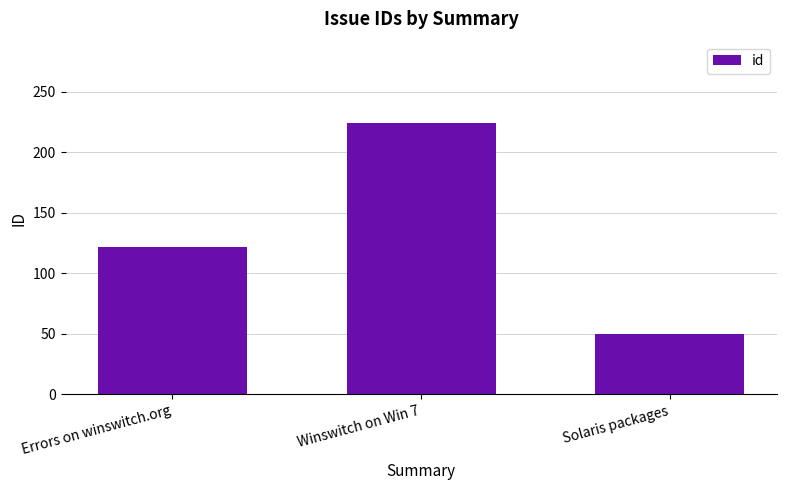

What is the label of the 1st bar from the left?

Errors on winswitch.org